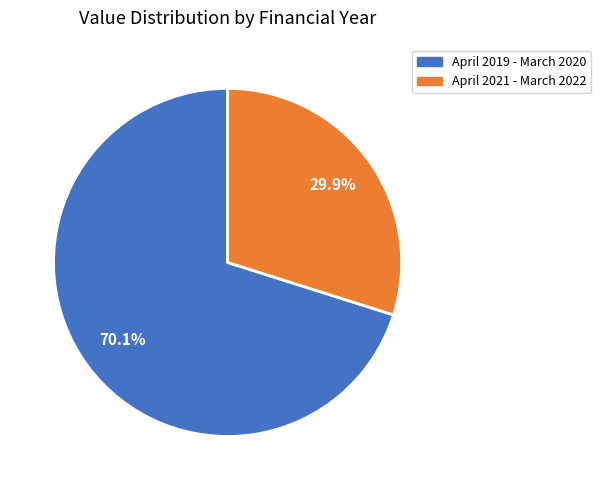

Rank the categories by value from highest to lowest.

April 2019 - March 2020, April 2021 - March 2022